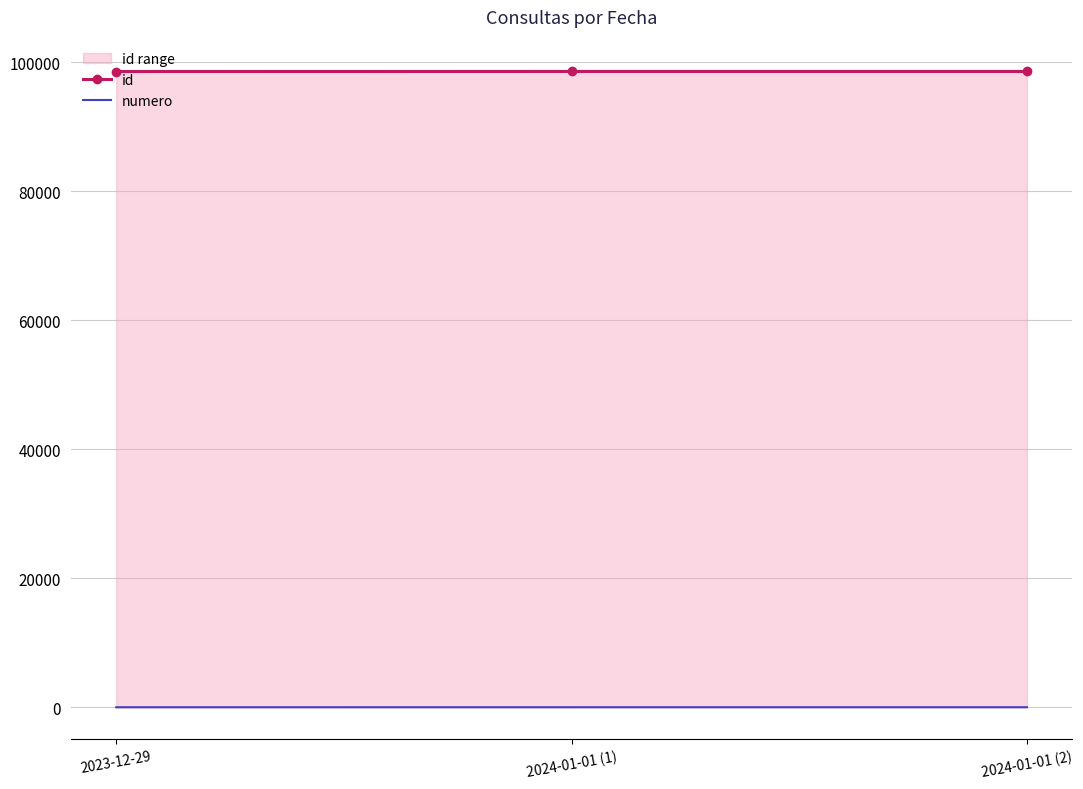

What is the average value of the numero series?

2